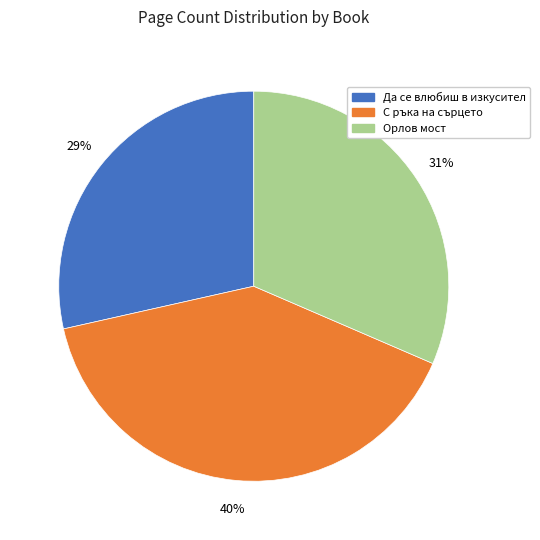

Is there a majority slice in this chart?

No